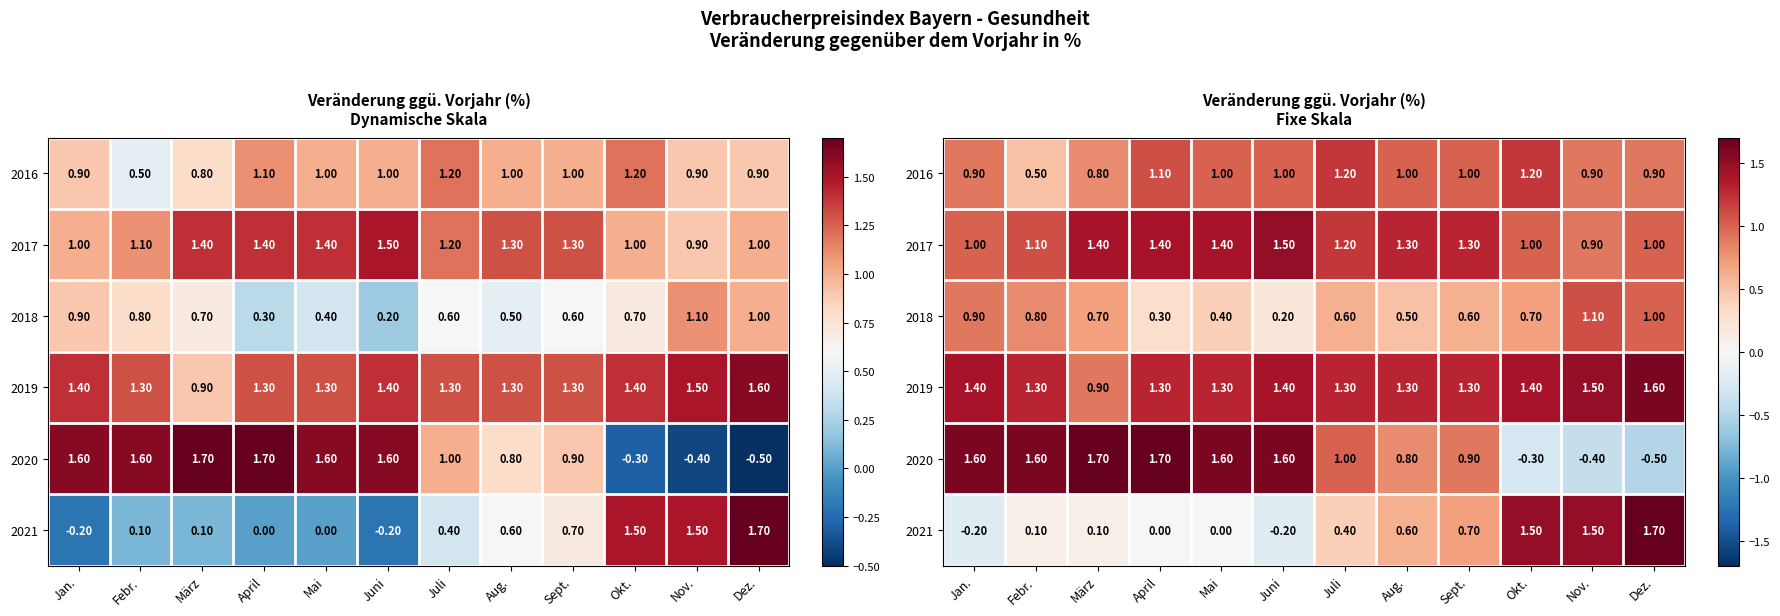

What is the difference between the highest and lowest values at Okt.?

1.8